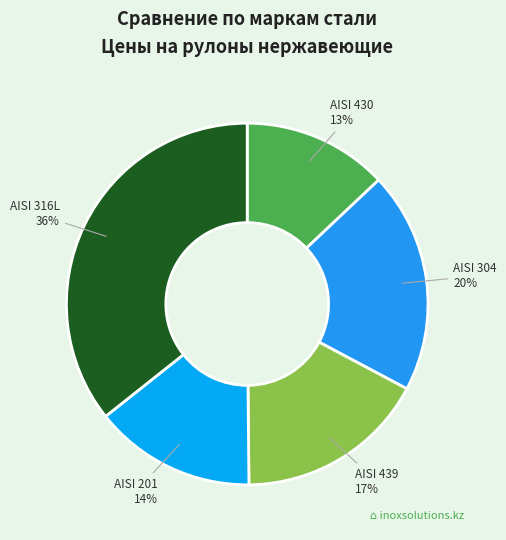

To the nearest percent, what is the average slice percentage?

20%